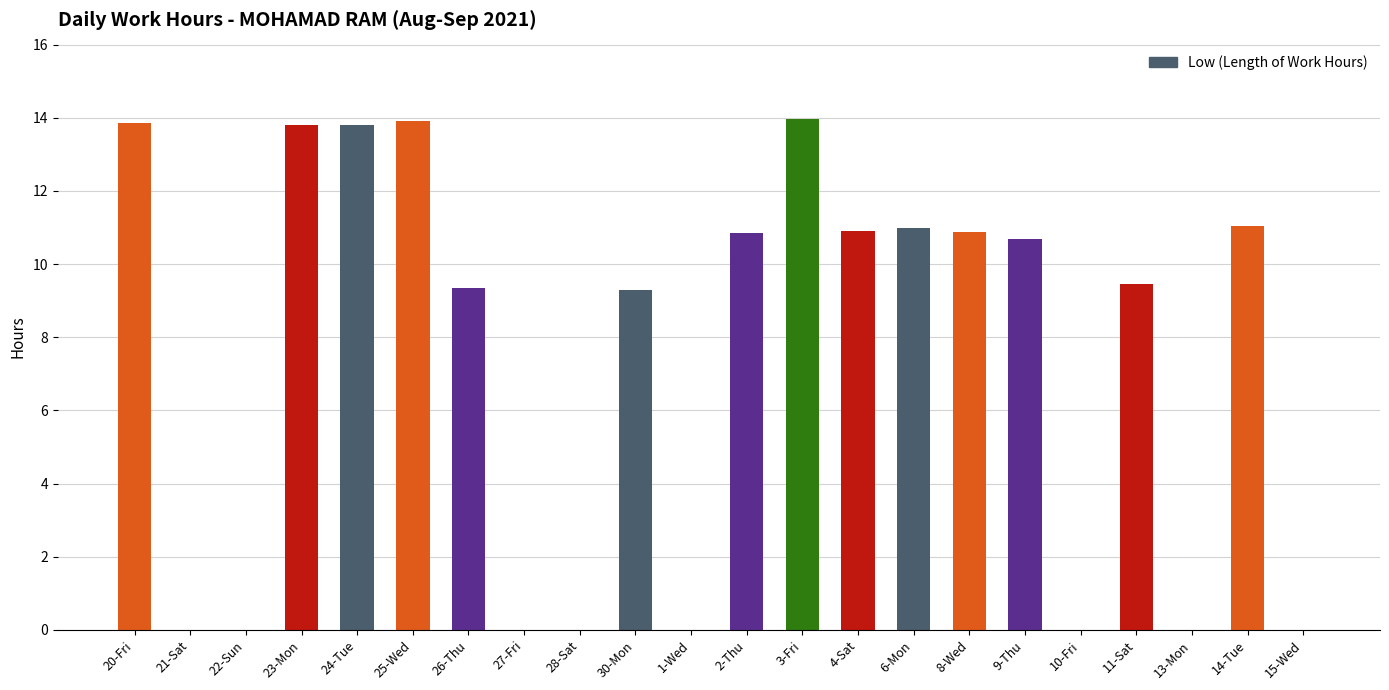

What is the greatest value displayed?

14.0